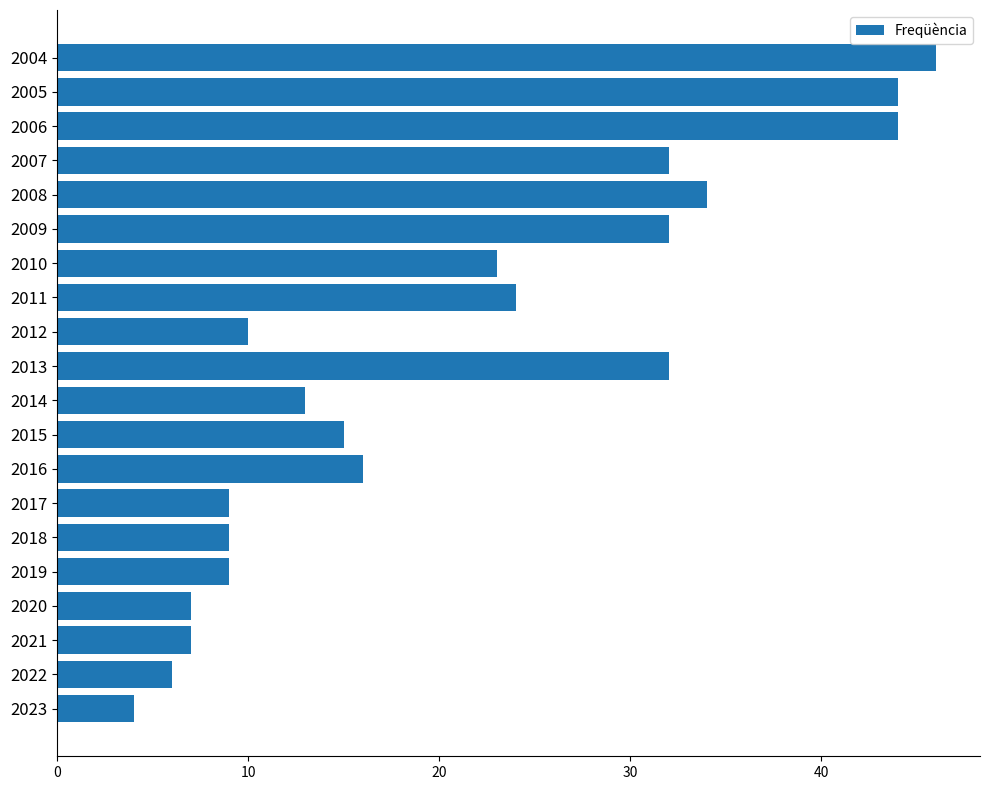

What is the maximum value shown in the chart?

46